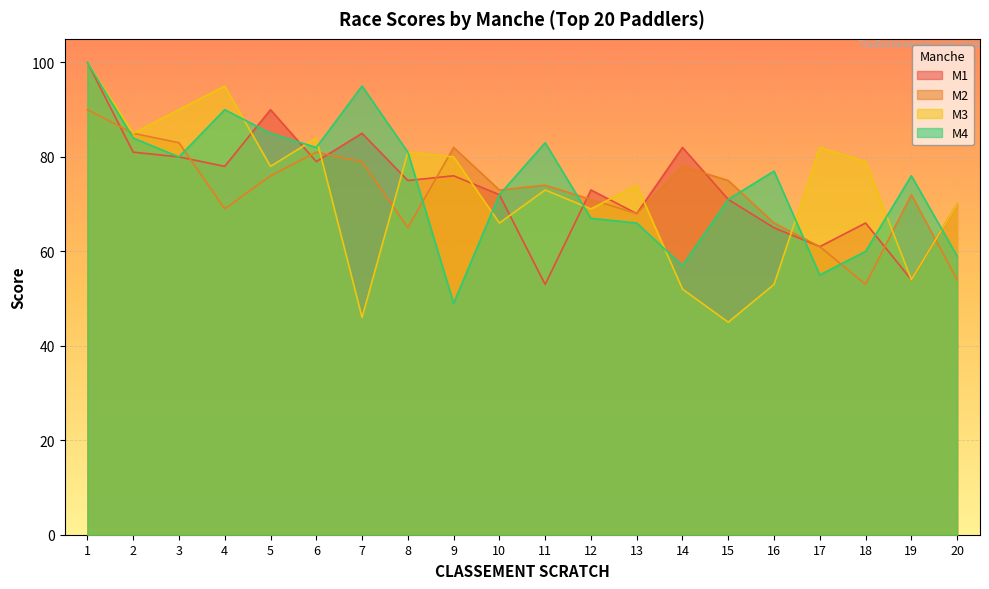

True or false: M2 has a value of 29 at 8.

False